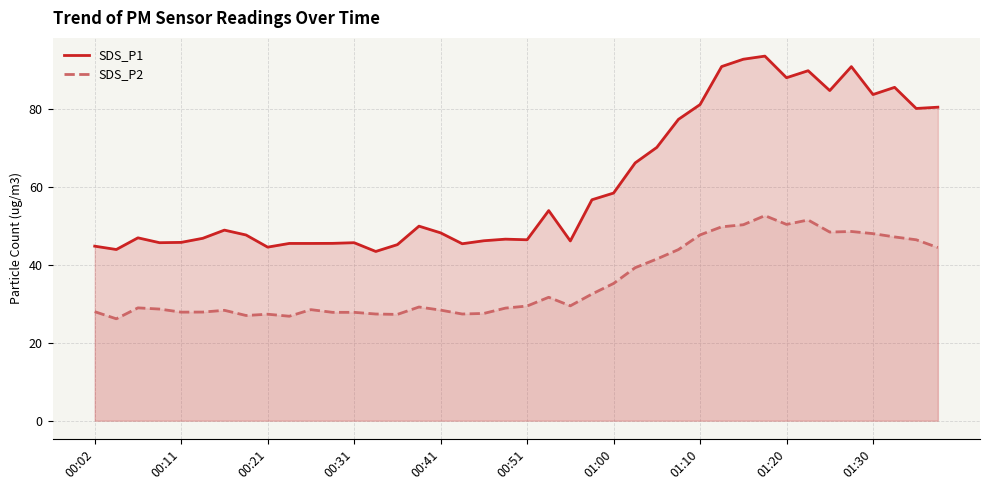

True or false: SDS_P2 and SDS_P1 cross at least once.

False